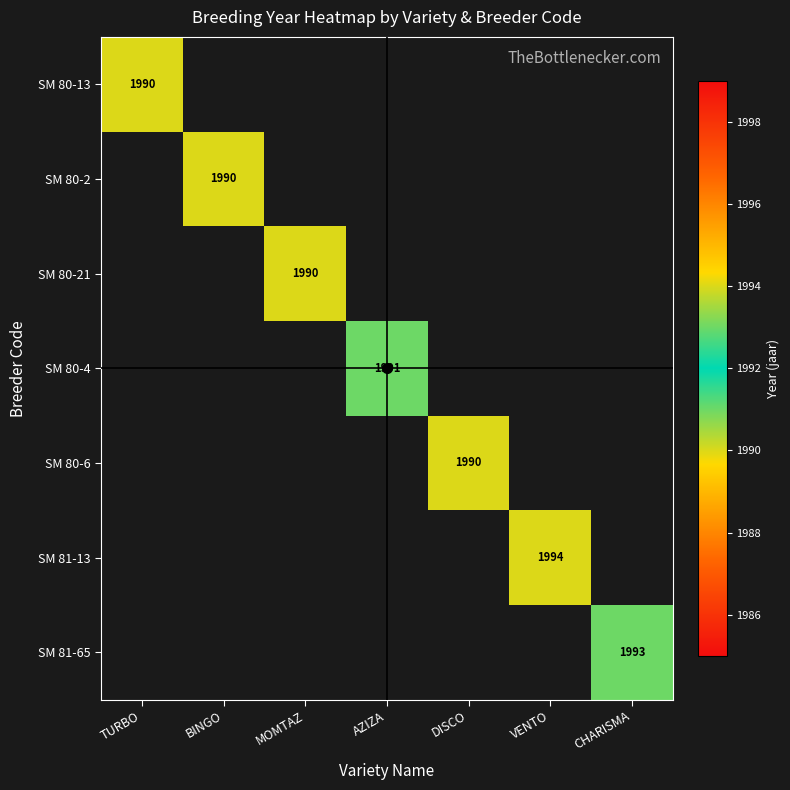

List the labels in order of SM 80-4 value, smallest first.

TURBO, BINGO, MOMTAZ, AZIZA, DISCO, VENTO, CHARISMA